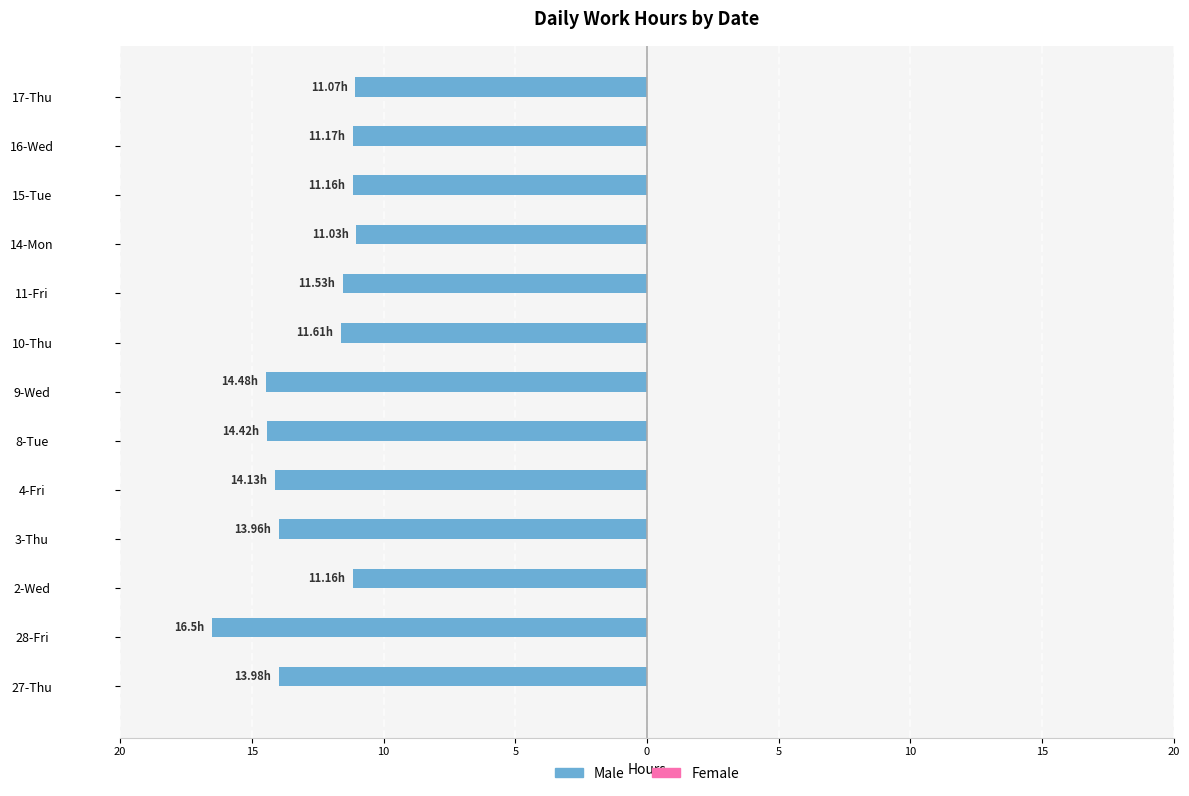

Does the chart contain any negative values?

Yes